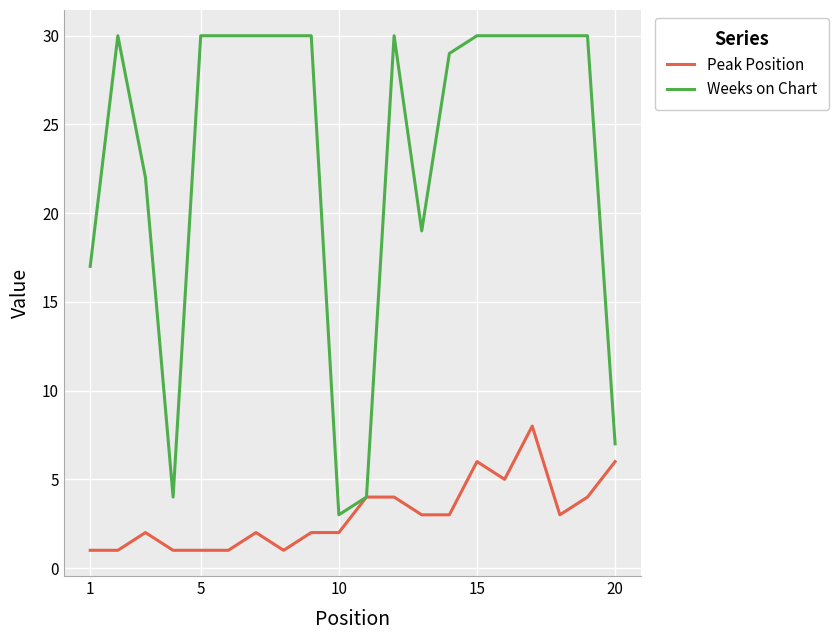

Rank the series by their average value, from lowest to highest.

Peak Position, Weeks on Chart